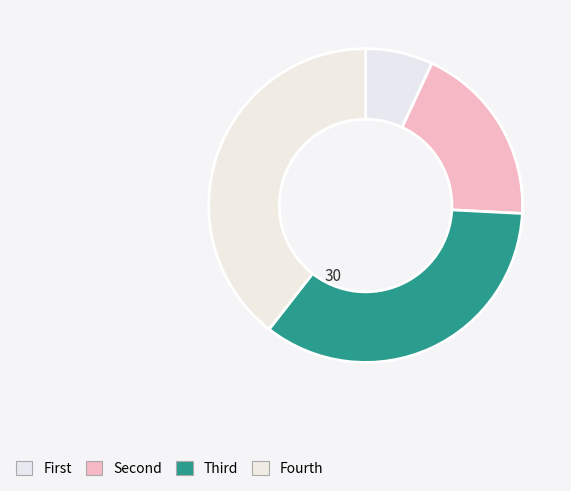

Count the number of slices in the pie.

4